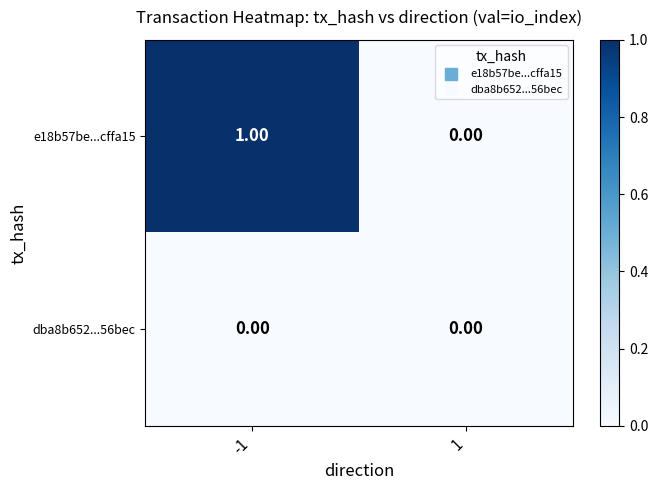

Rank the series by their average value, from lowest to highest.

dba8b652...56bec, e18b57be...cffa15